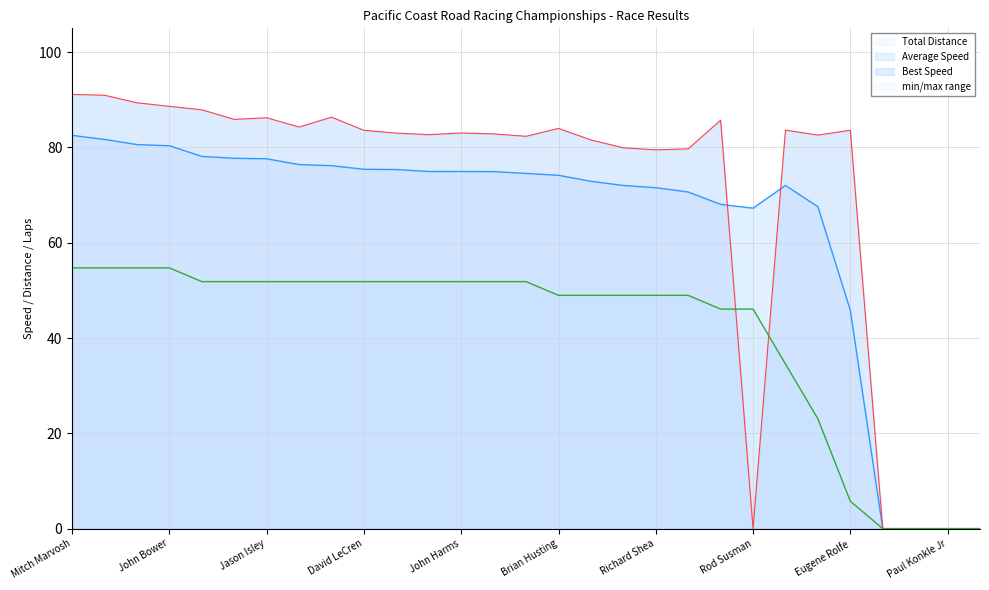

The Total Laps series shows 95.6 at Anthony Lanza. True or false?

False